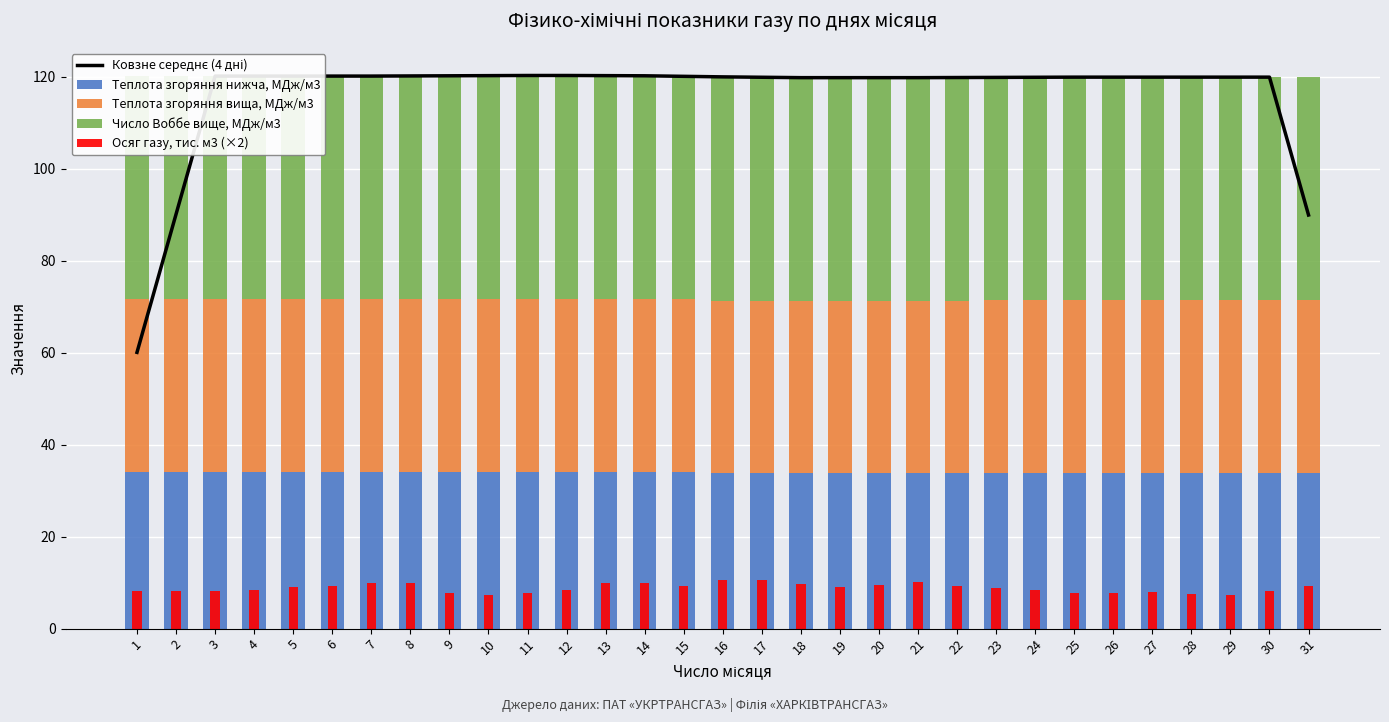

What is the sum of the Теплота згоряння вища, МДж/м3 values at 16 and 25?

75.0